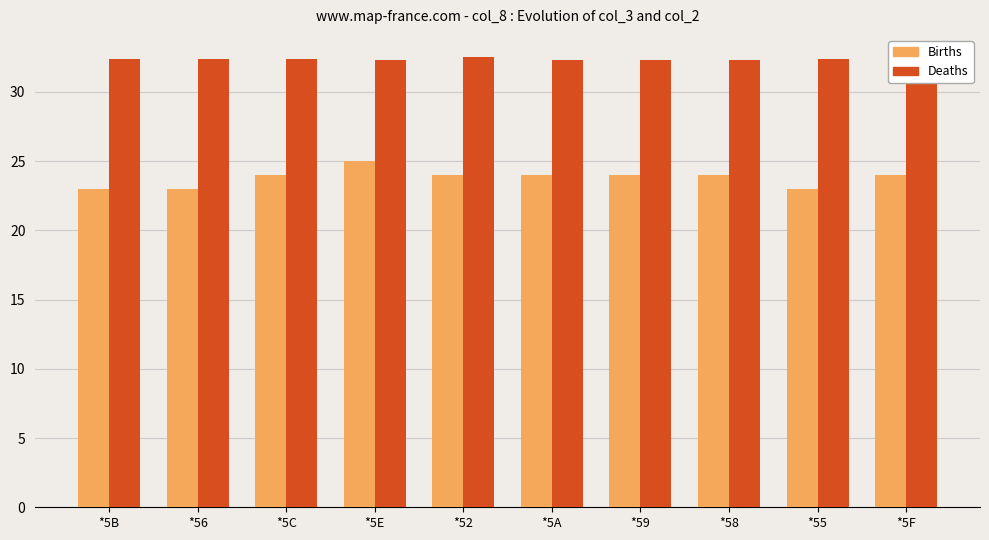

What is the value of the Deaths bar at the 5th from the left?

32.5